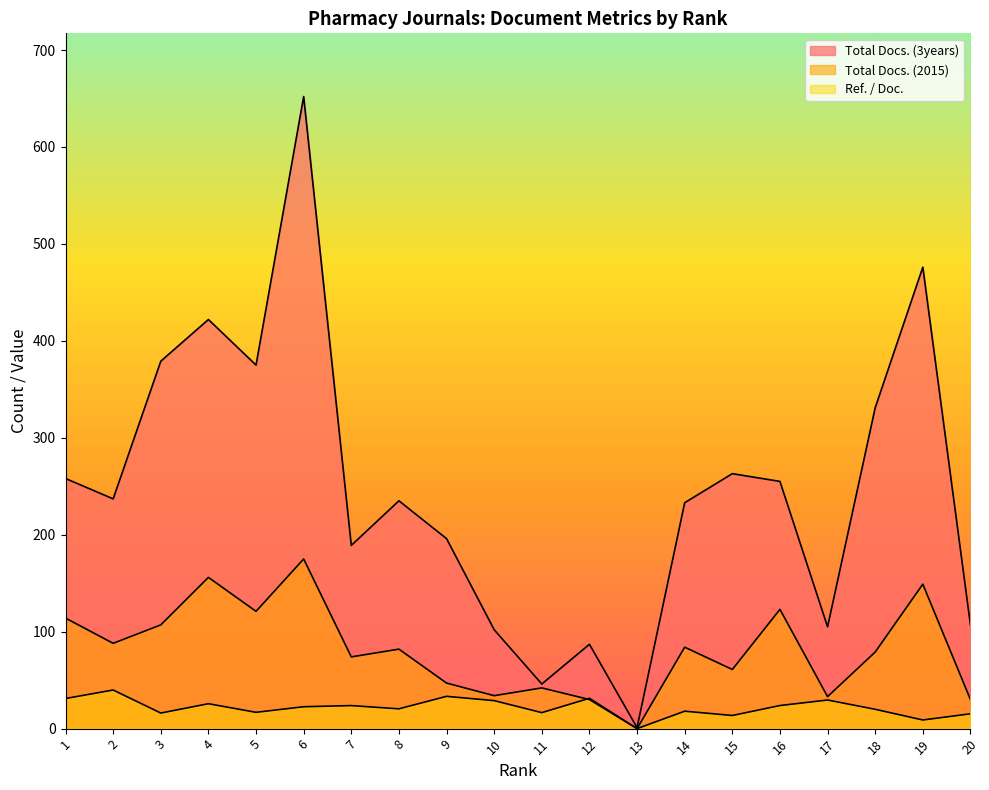

What is the difference between the maximum and minimum values in the Ref. / Doc. series?

39.8